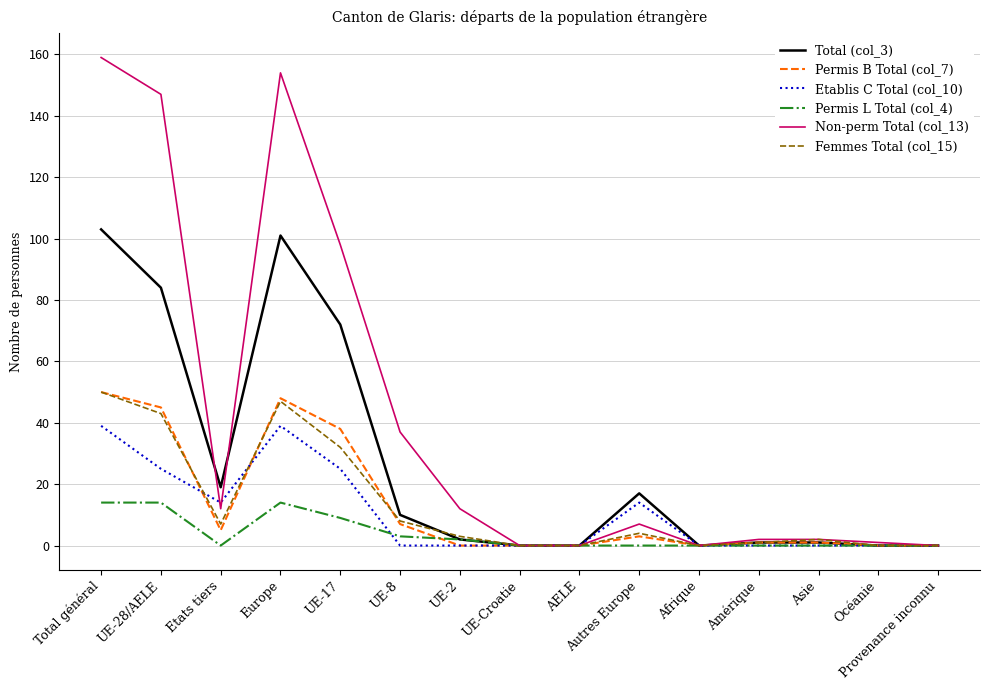

What is the difference between the Total (col_3) values at Asie and AELE?

1